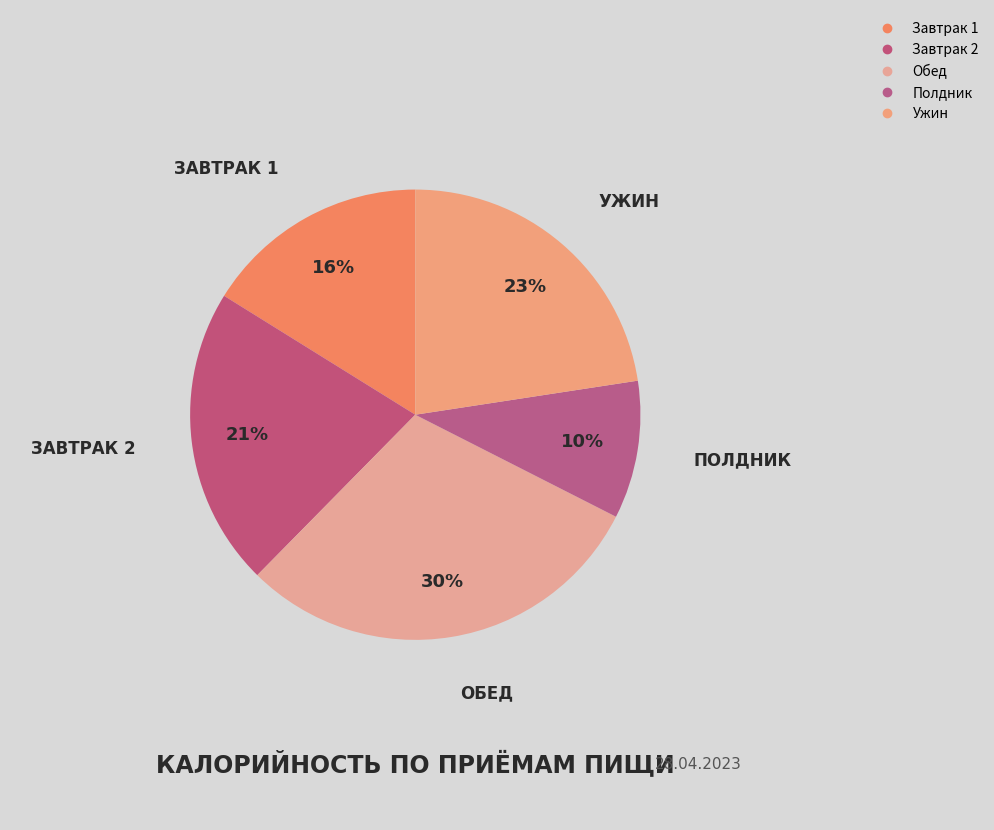

Count the number of slices in the pie.

5